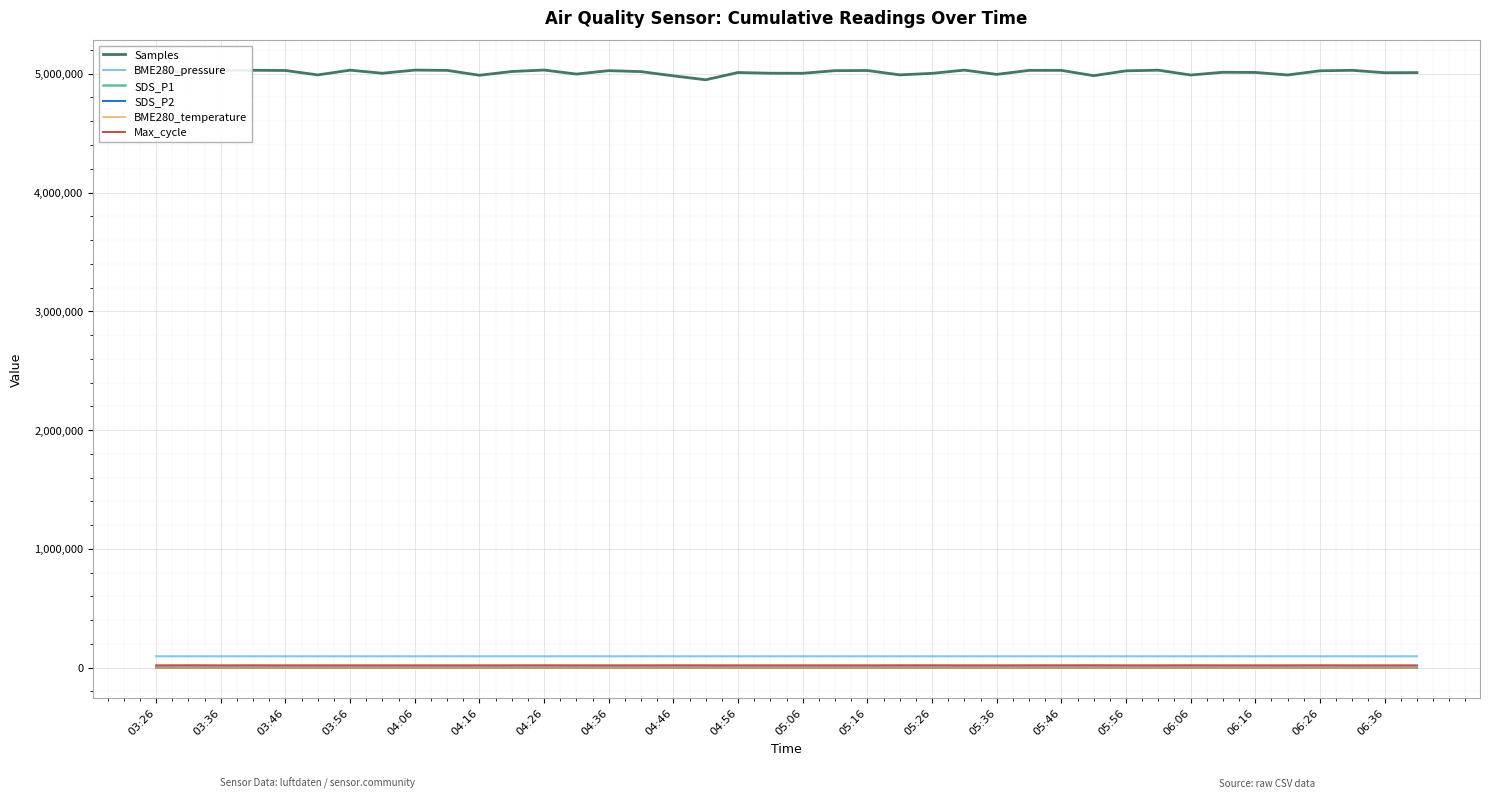

Which series has the largest total across all categories?

Samples